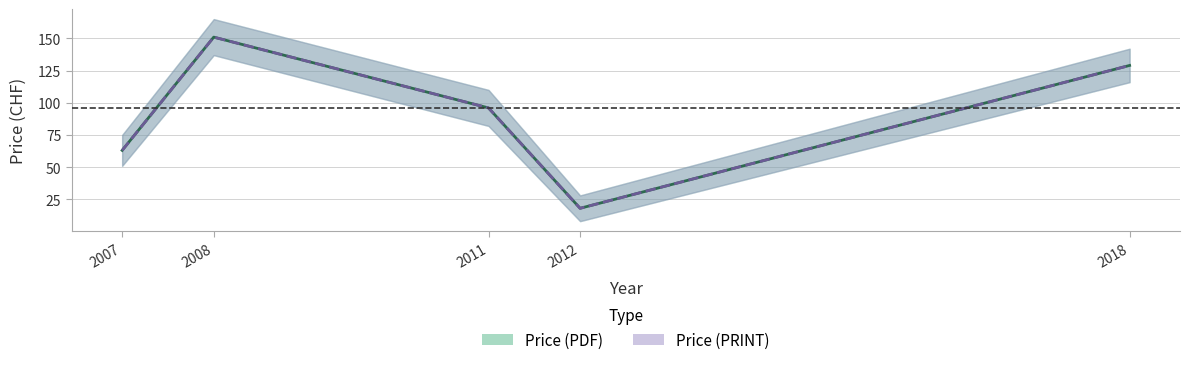

Which has a higher value, 2012 or 2018?

2018